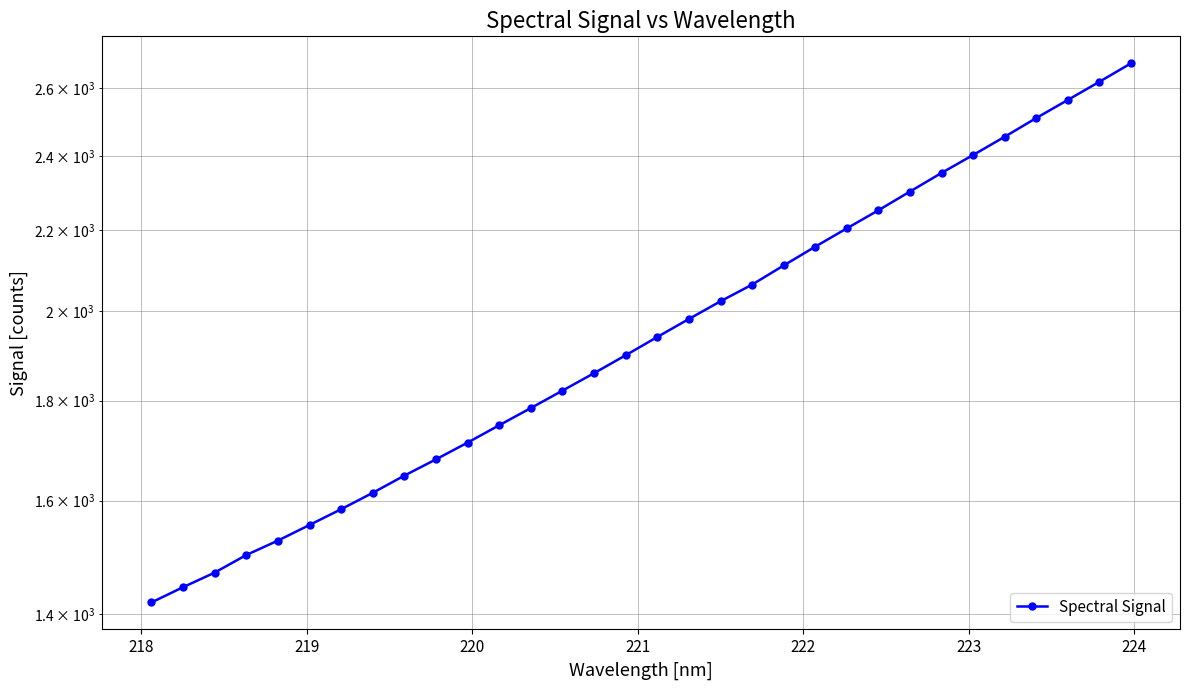

What is the difference between the maximum and second lowest values?

1231.9